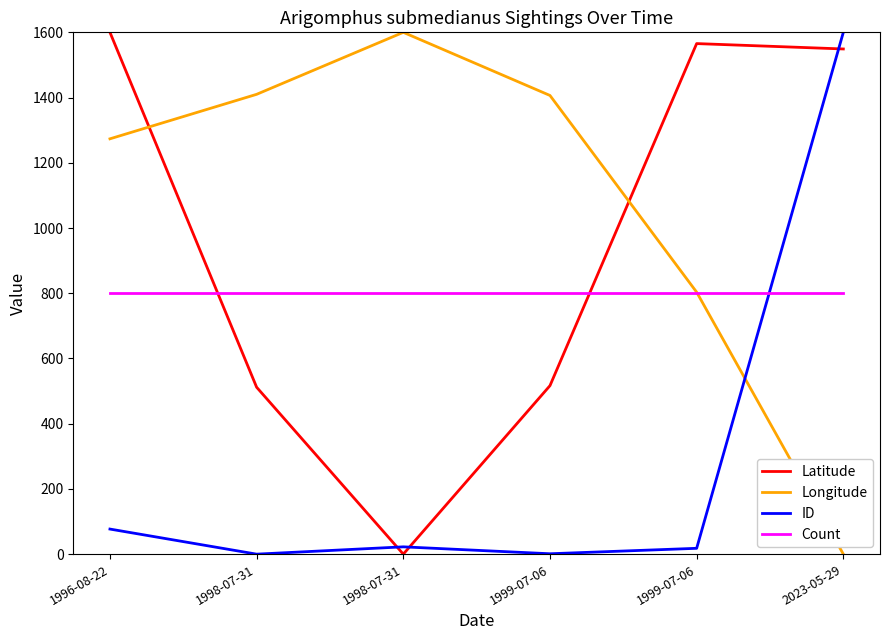

What is the value of the Count point at the 5th from the left?

800.0